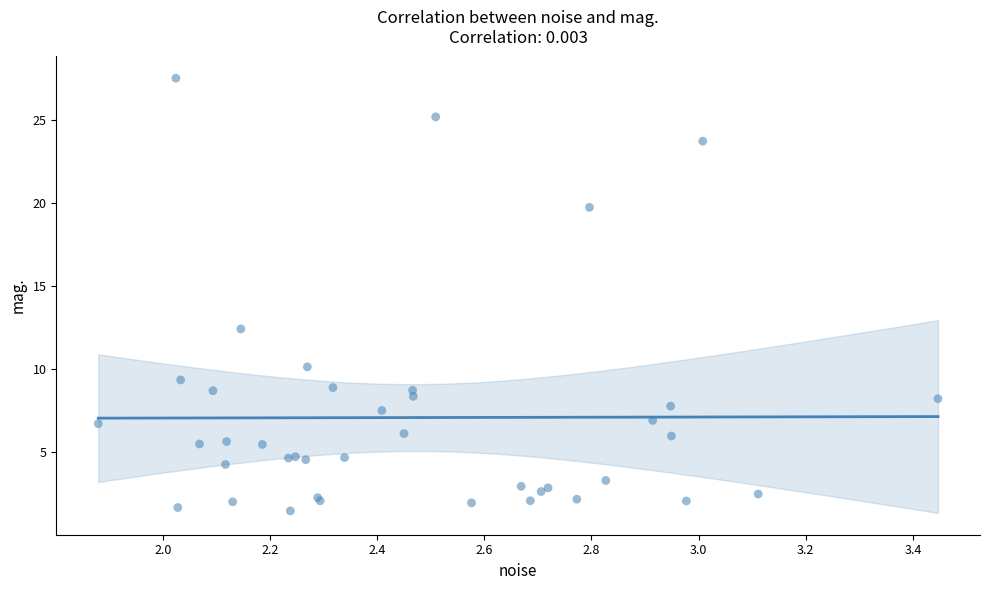

What Y value in the scatter plot is closest to 14?

12.4